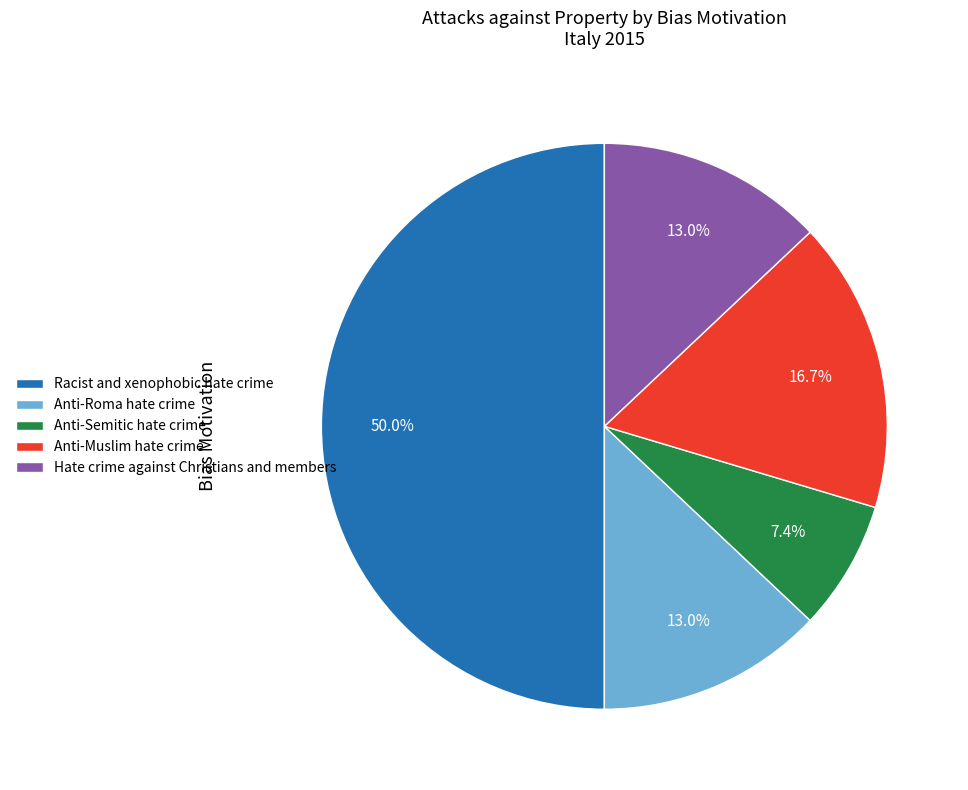

To the nearest percent, what percentage of the pie is Anti-Muslim hate crime?

17%